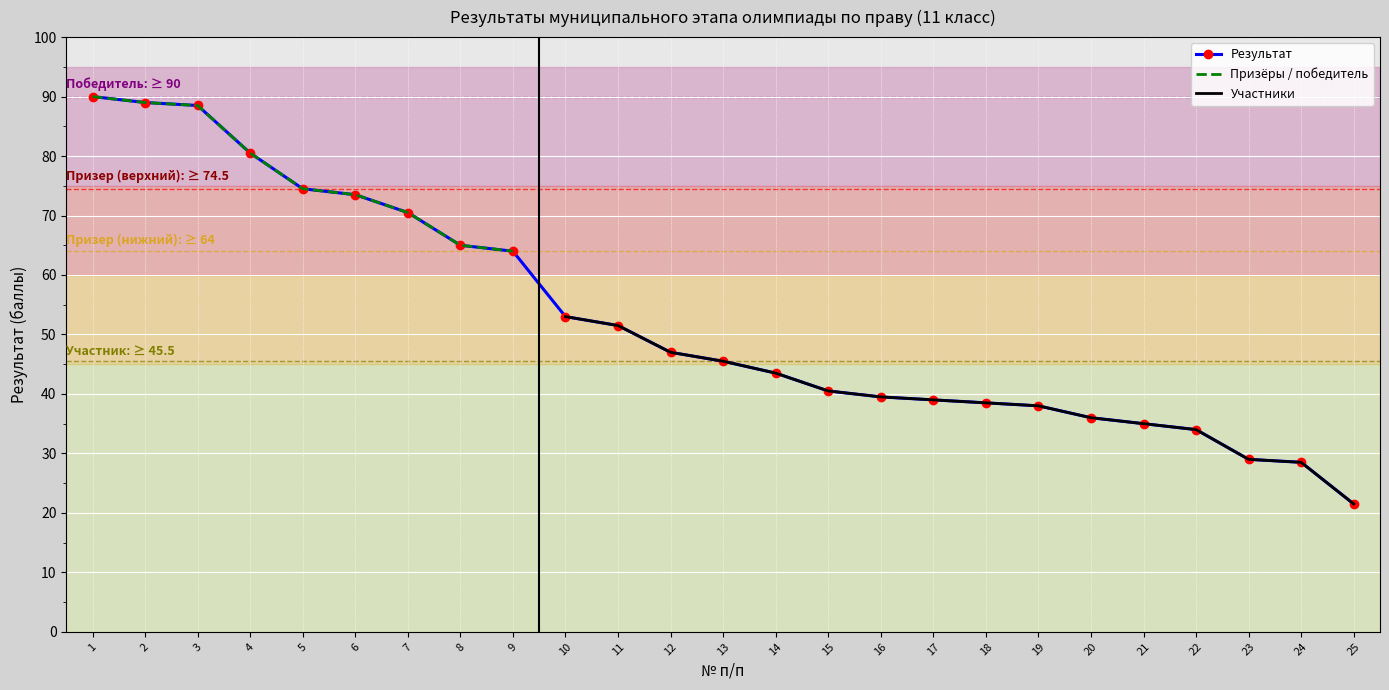

True or false: Результат has a value of 45.8 at 21.

False